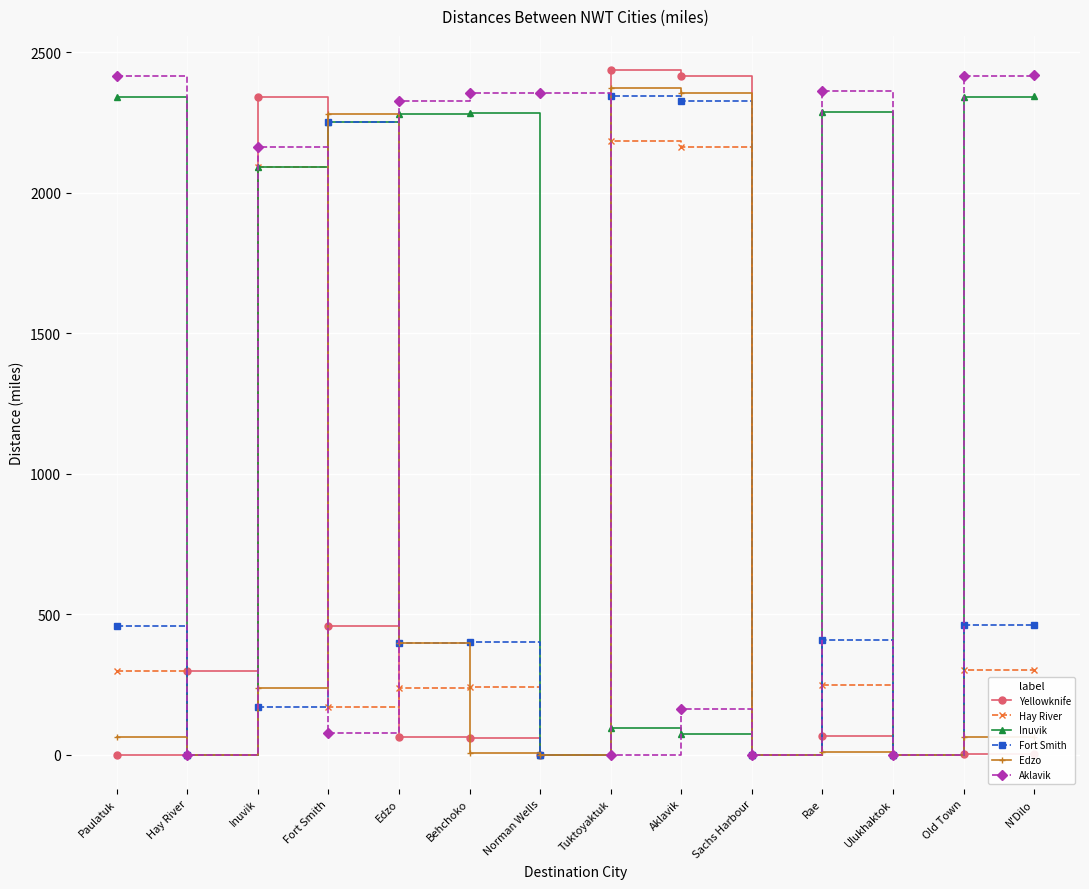

Is the value of Fort Smith at N'Dilo greater than the value of Hay River at Edzo?

Yes